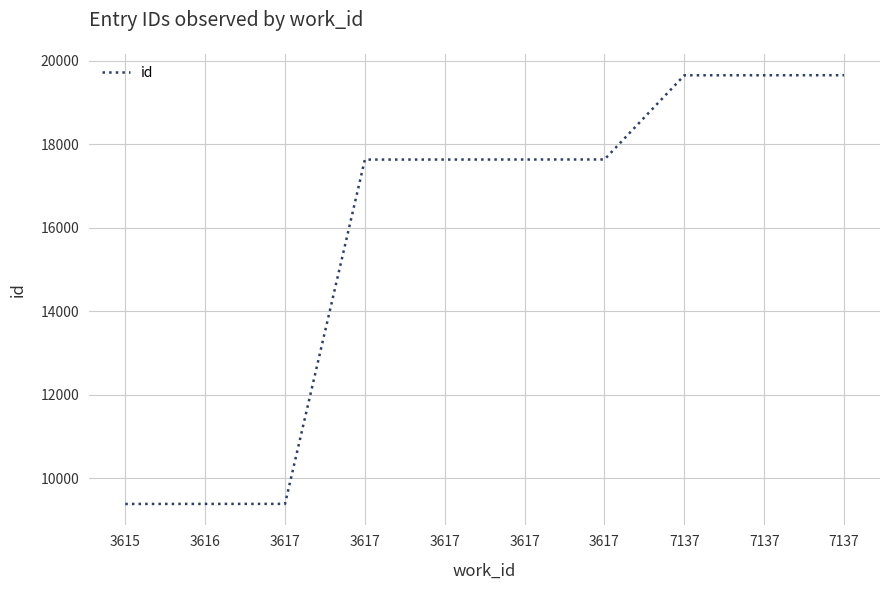

Reading right to left, extract all data points from this chart.

19658	19657	19656	17640	17639	17638	17637	9390	9389	9388